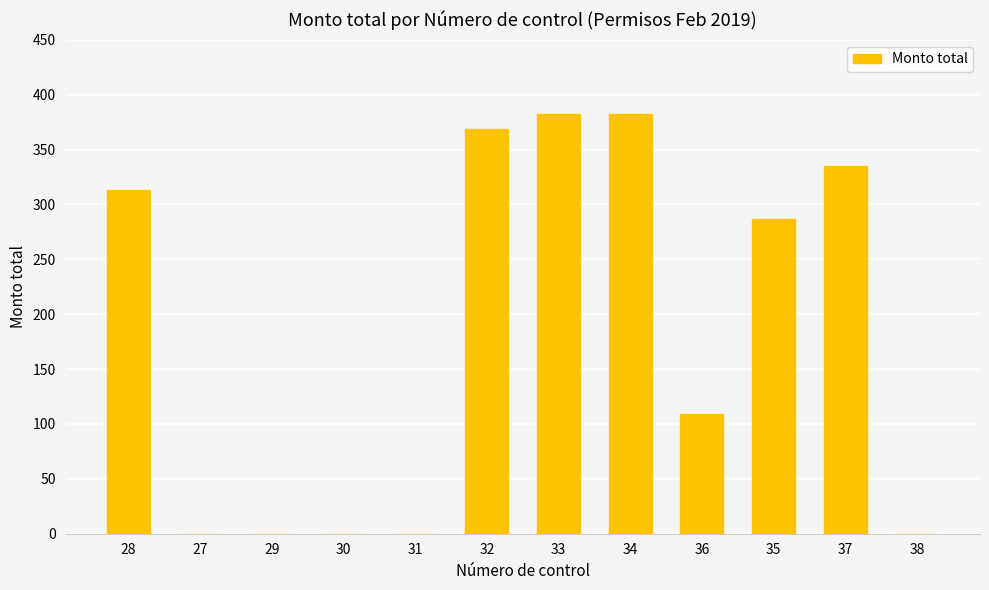

The value at 35 is 287. True or false?

True